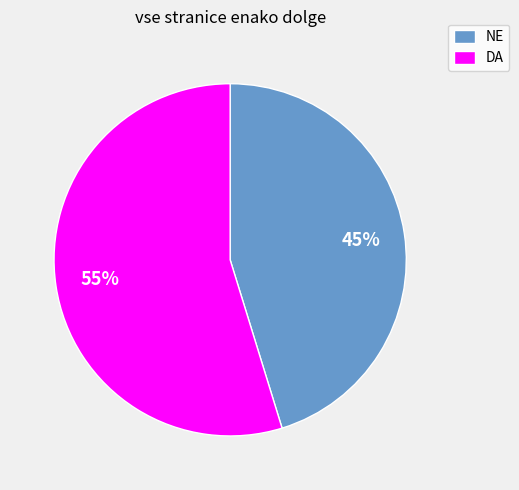

To the nearest percent, what is the combined percentage of DA and NE?

100%